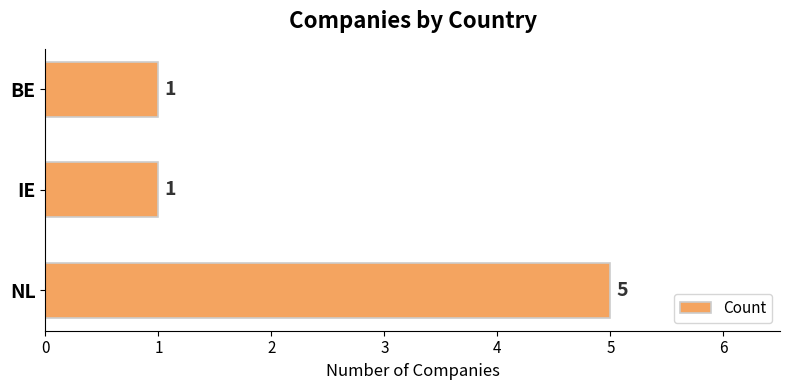

What is the sum of all values?

7